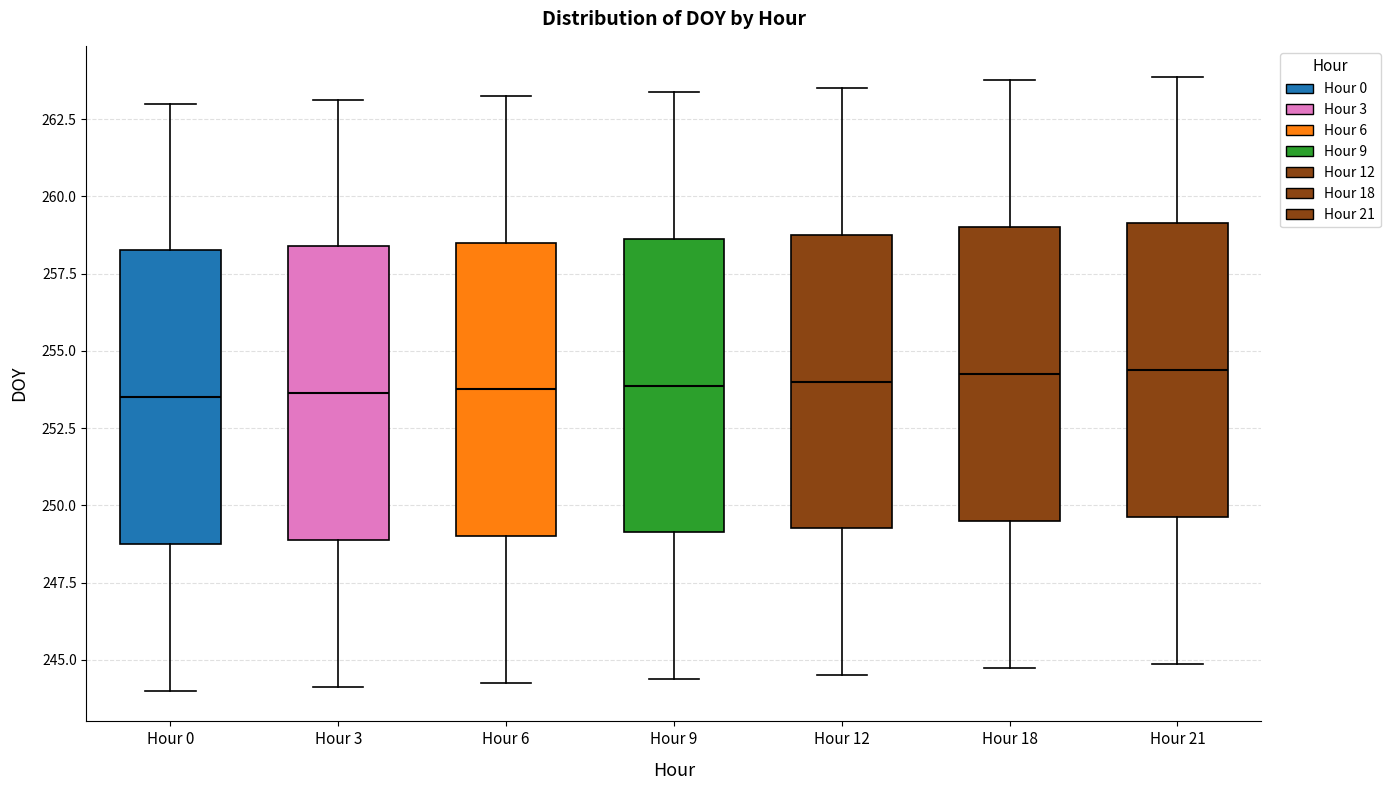

Where is the upper edge of the box for Hour 3 on the y-axis? The values are not printed on the chart, so give them approximately, as read against the axis.

258.5